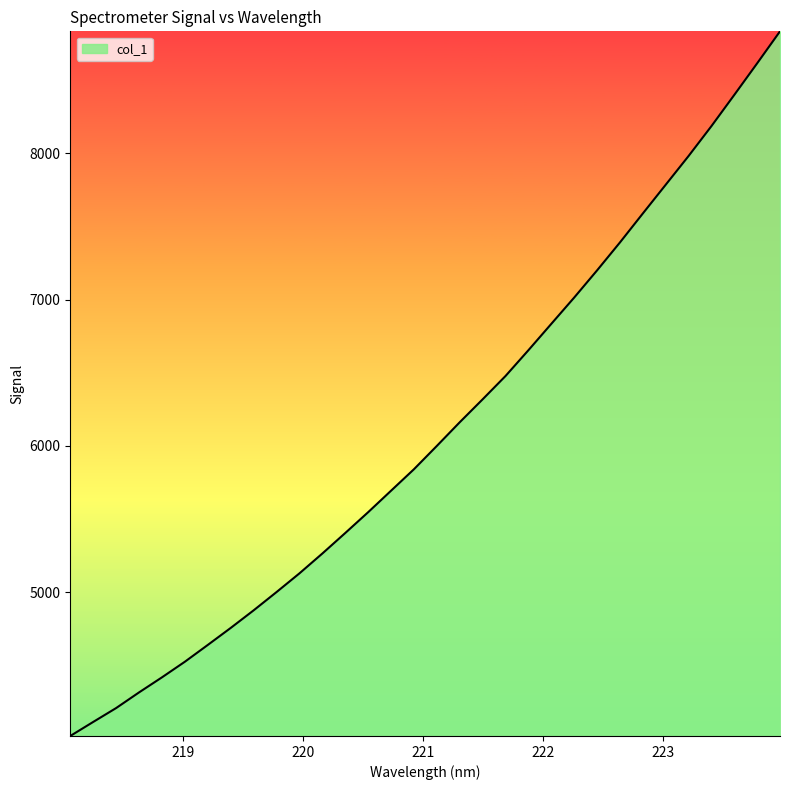

What is the maximum value shown in the chart?

8832.8